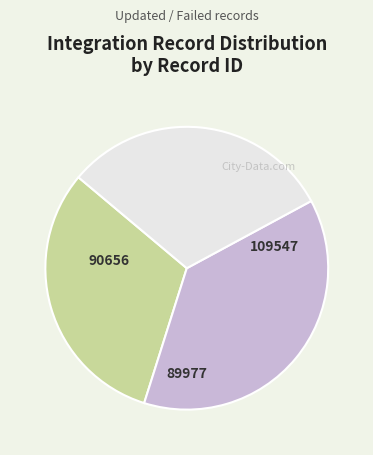

Is there any slice that represents more than half of the pie?

No